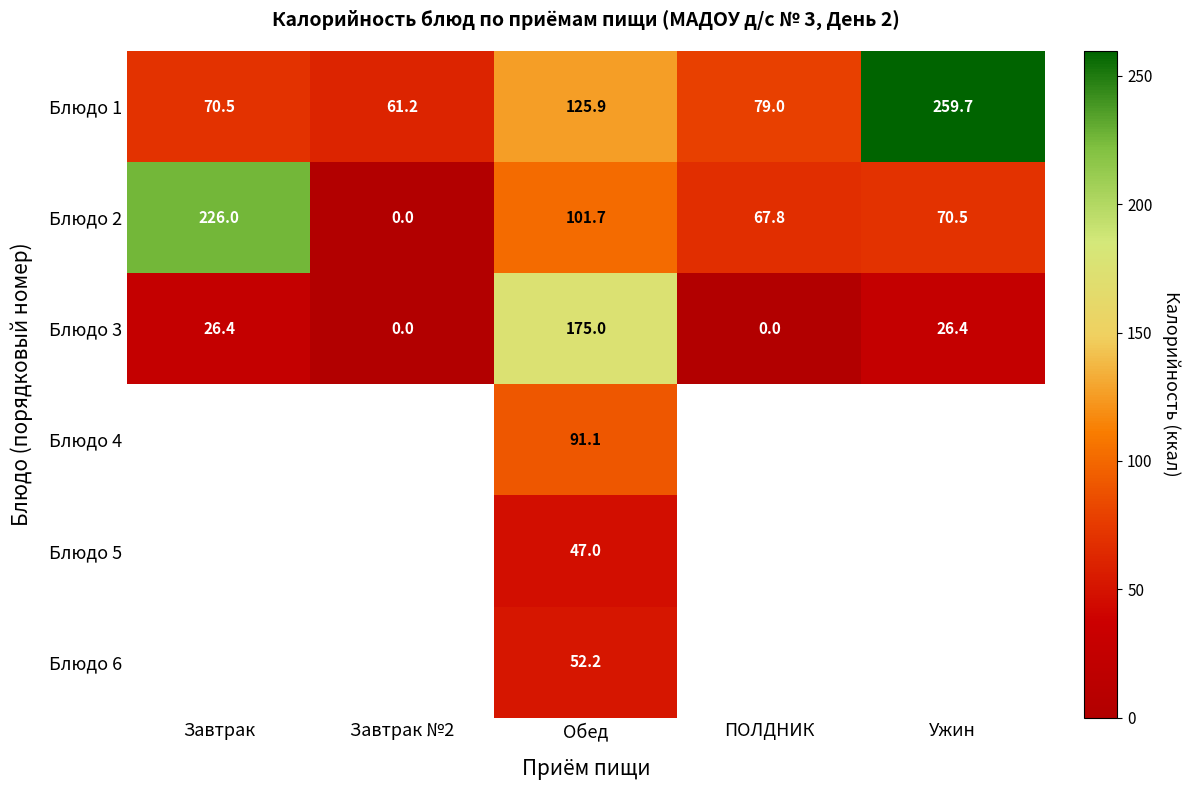

What is the difference between the maximum and second lowest values in the Блюдо 3 series?

175.0